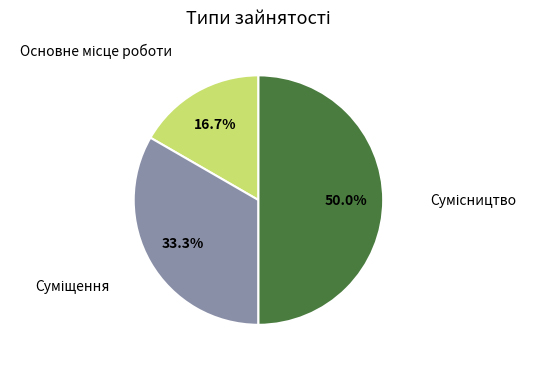

How many slices are in this pie chart?

3